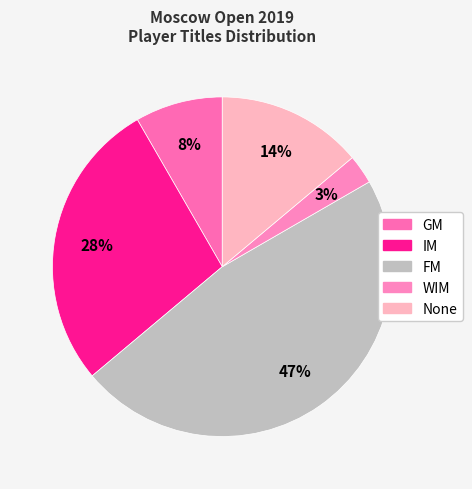

How many segments does this pie chart have?

5